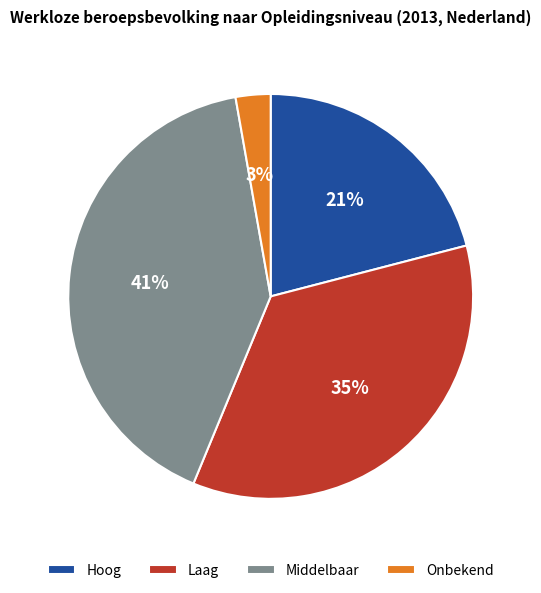

What is the ratio of the value at Hoog to the value at Laag?

0.6